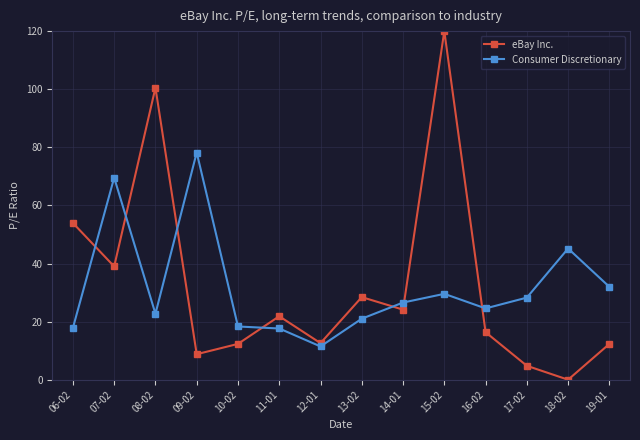

What is the label of the 14th point from the right?

06-02